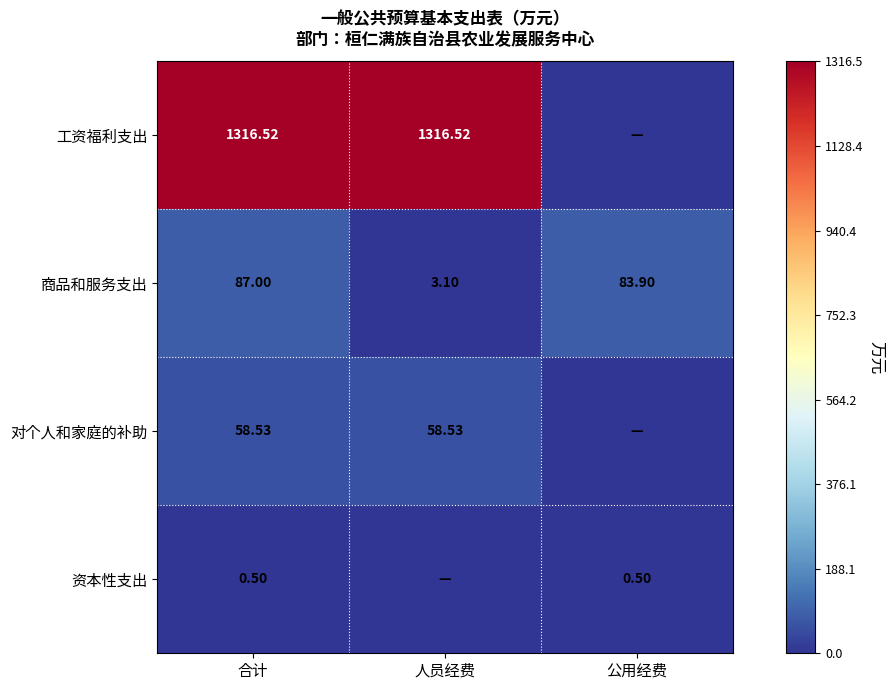

Rank the series at 合计 from highest to lowest value.

工资福利支出, 商品和服务支出, 对个人和家庭的补助, 资本性支出